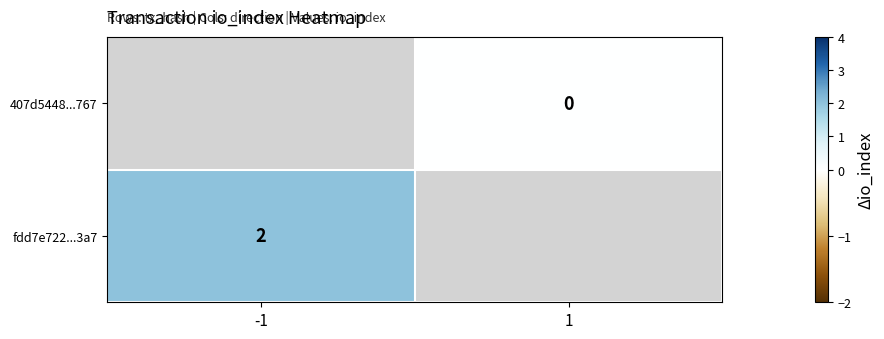

Is the value of 407d5448...767 at 1 greater than the value of fdd7e722...3a7 at -1?

No